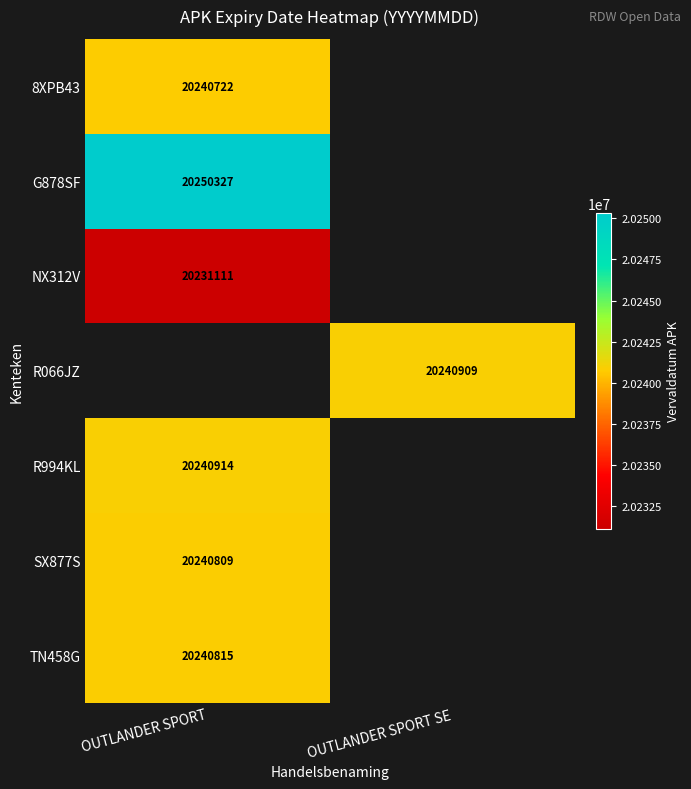

How many distinct data groups are displayed?

7